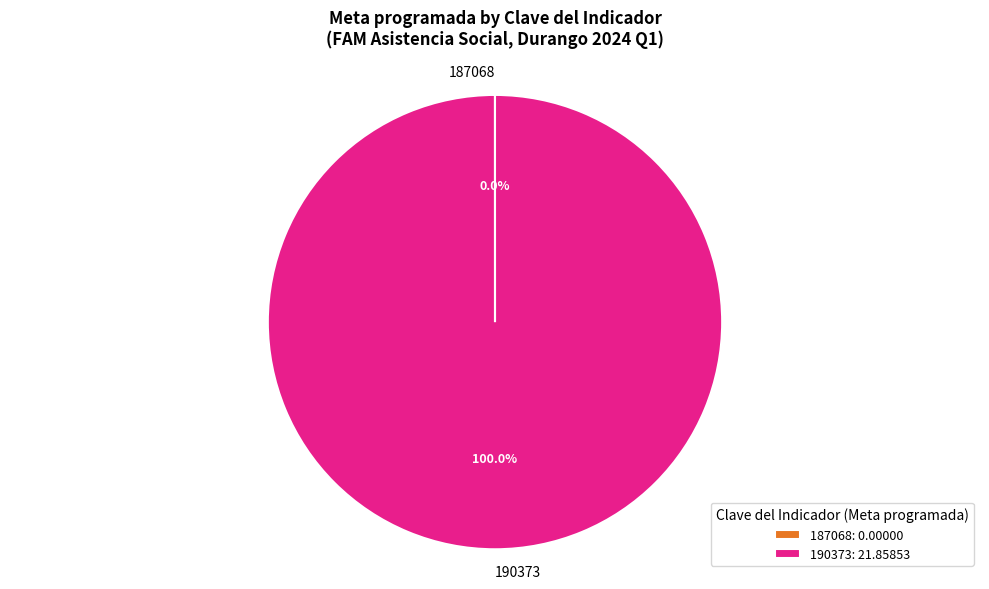

To the nearest percent, what is the average slice percentage?

50%